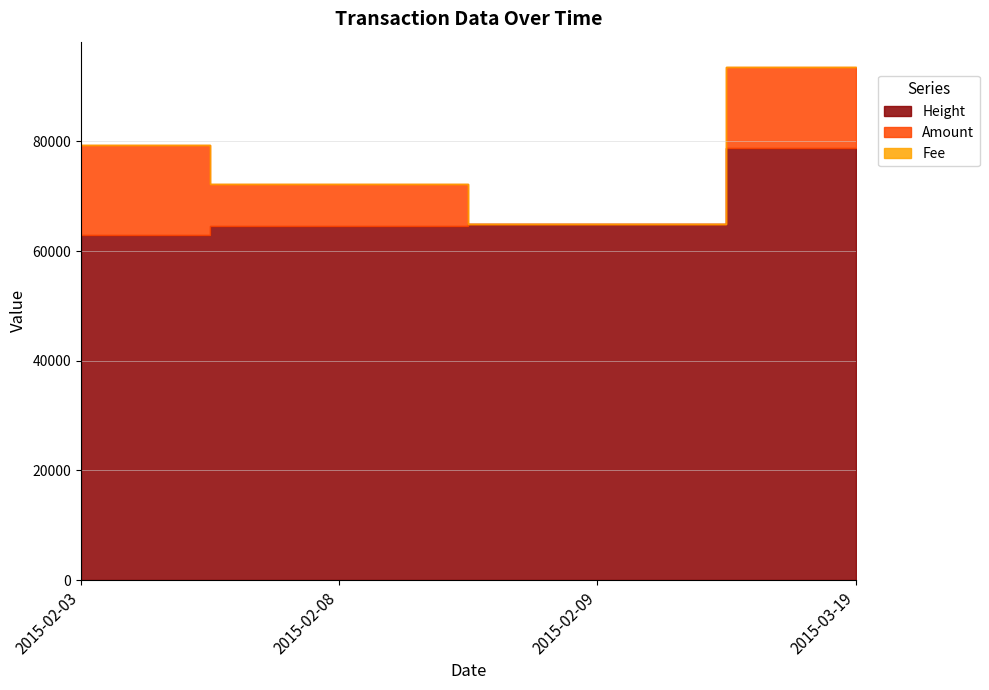

Between which two adjacent categories do Amount and Fee first intersect?

2015-02-08 and 2015-02-09